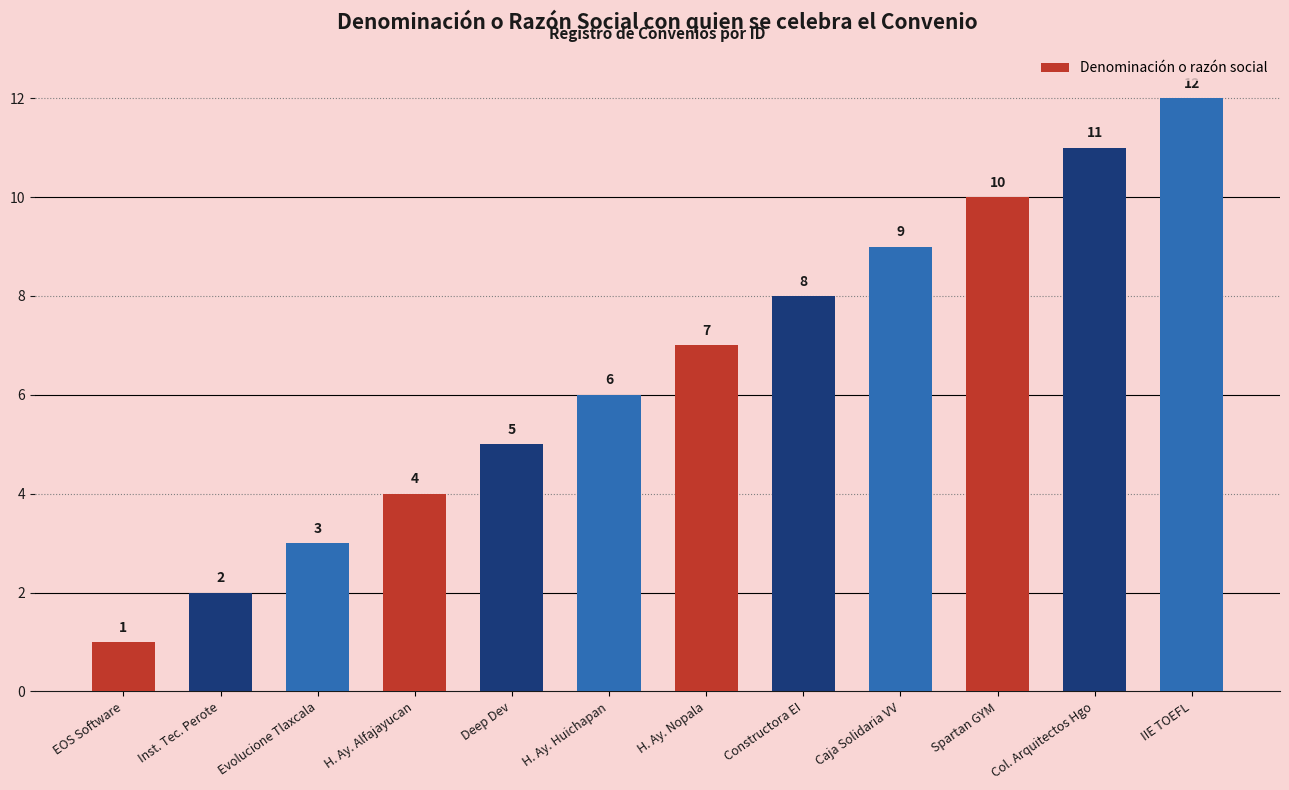

Are the bars horizontal?

No